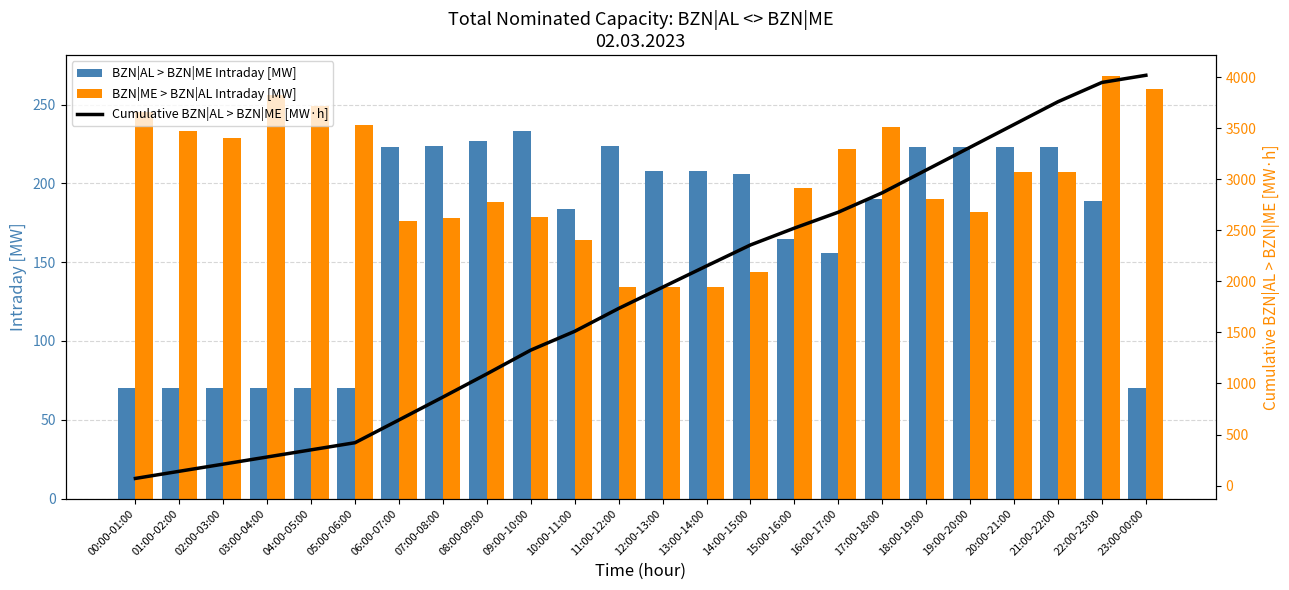

List the series in order of their peak value, lowest first.

BZN|AL > BZN|ME Intraday [MW], BZN|ME > BZN|AL Intraday [MW], Cumulative BZN|AL > BZN|ME [MW·h]